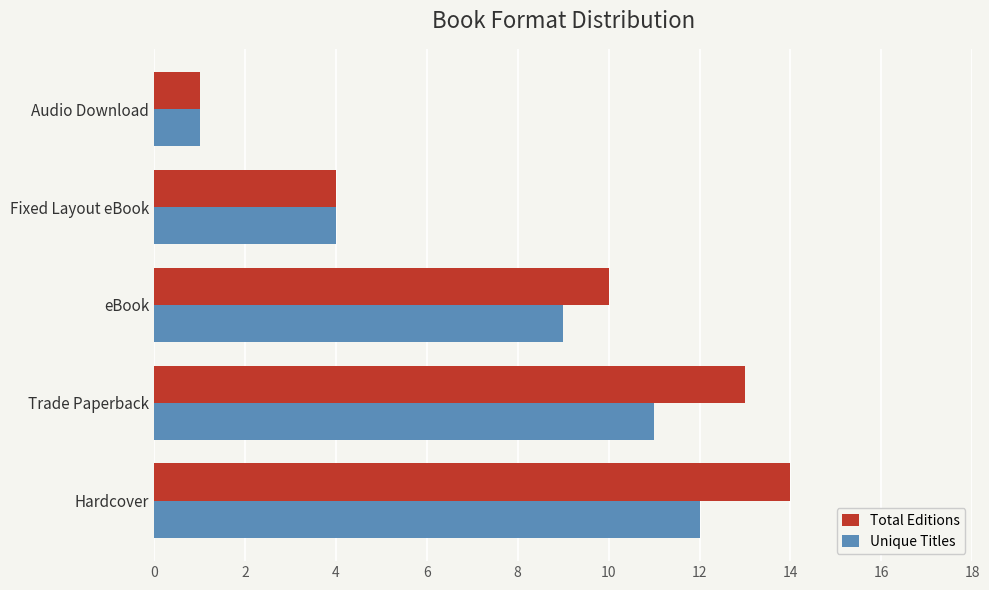

Which series has the widest spread of values?

Total Editions